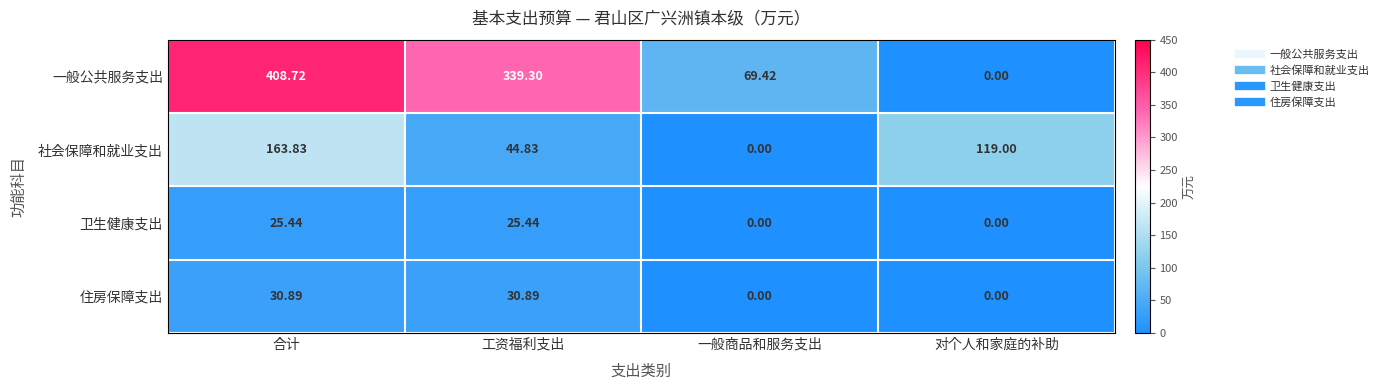

What is the difference between the highest and lowest values at 工资福利支出?

313.9